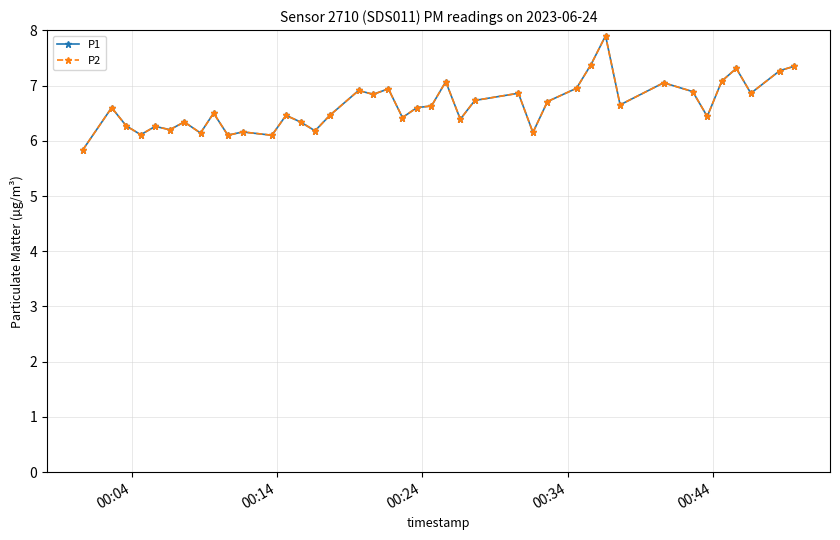

Which series has the largest total across all categories?

P1